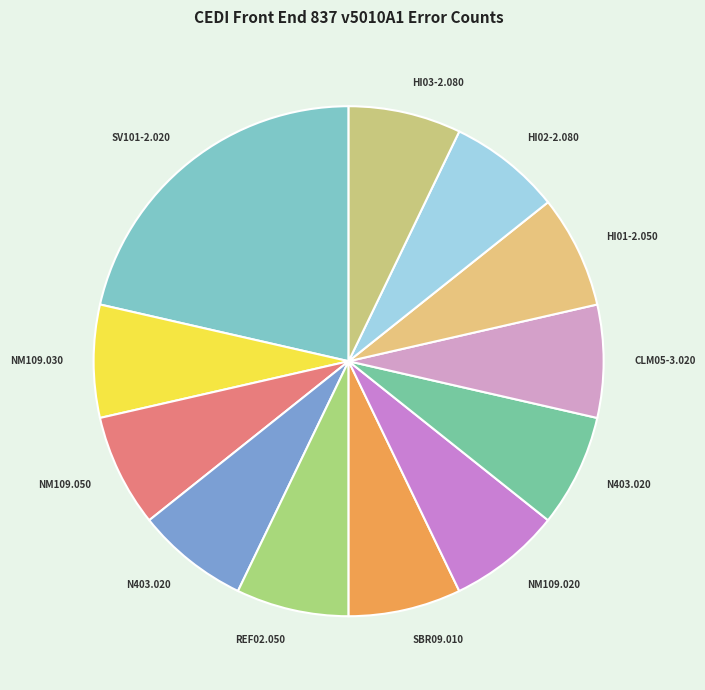

How many segments does this pie chart have?

12